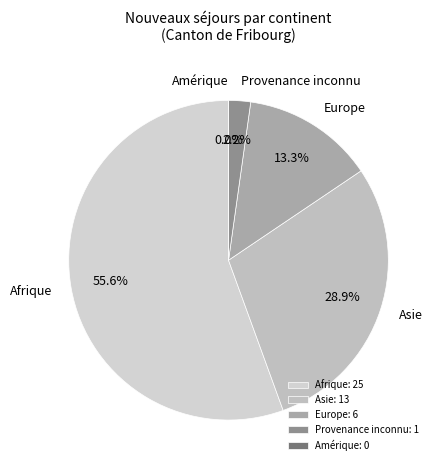

Is it true that Amérique is 1% of the pie?

False